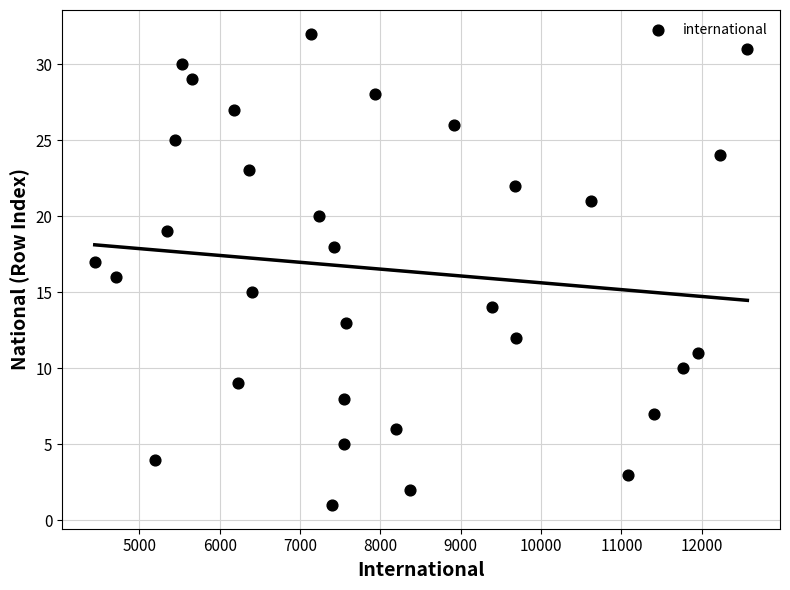

What is the range of Y values (max minus min)?

31